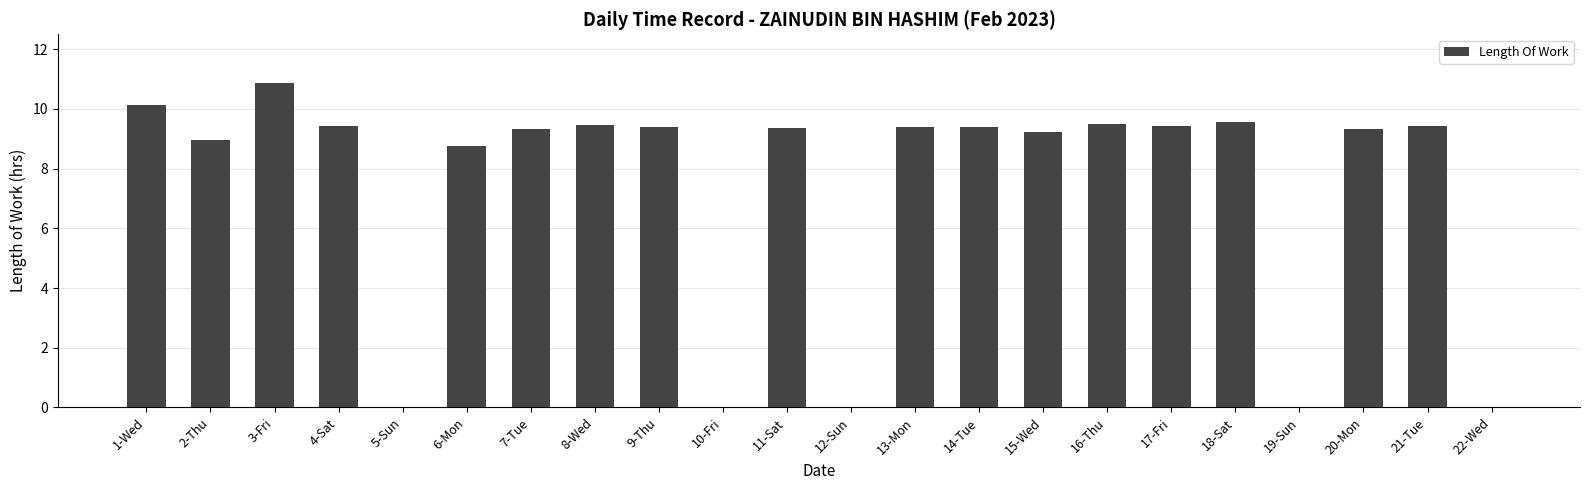

What is the ratio of the value at 20-Mon to the value at 11-Sat?

1.0